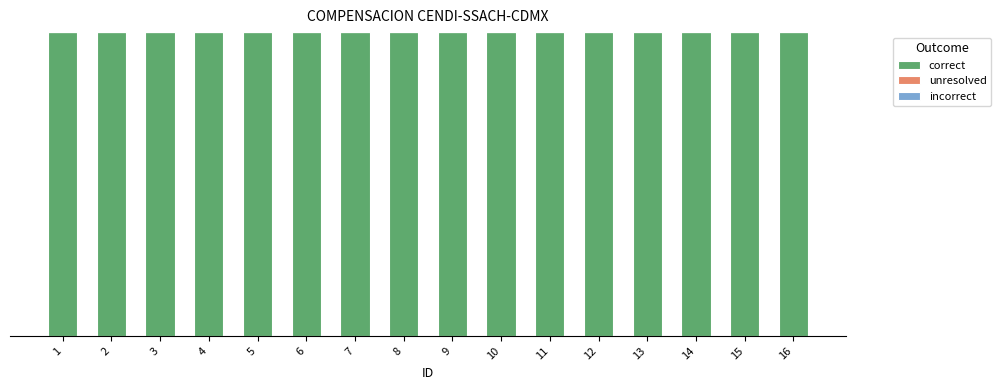

At which category is the sum across all series the highest?

1